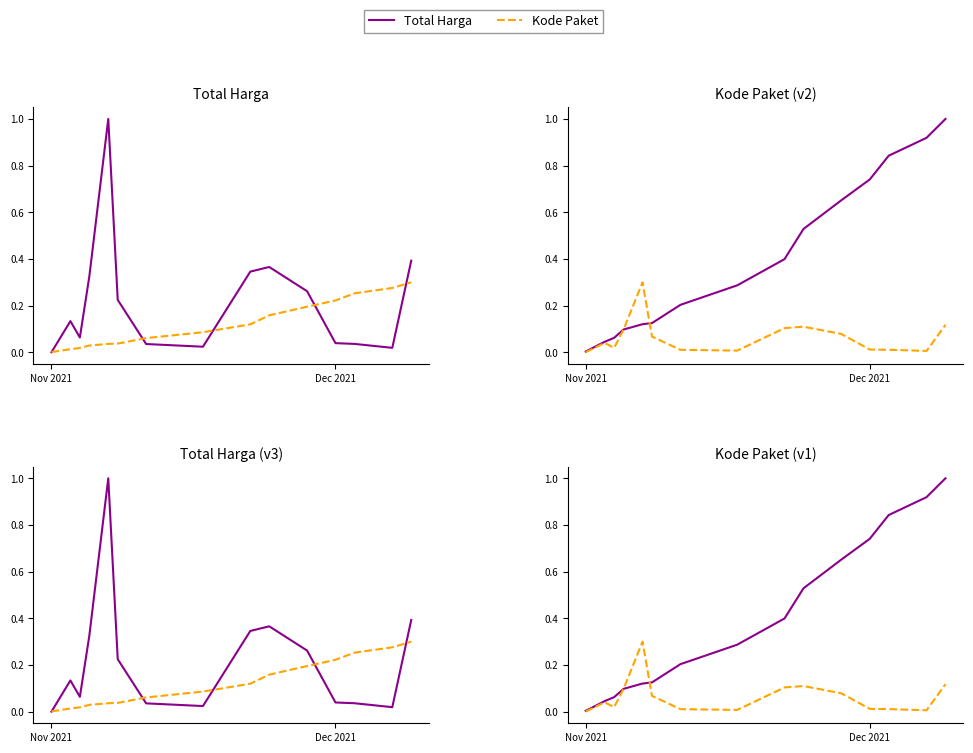

The value of Kode Paket at 2 is 0.0. True or false?

False